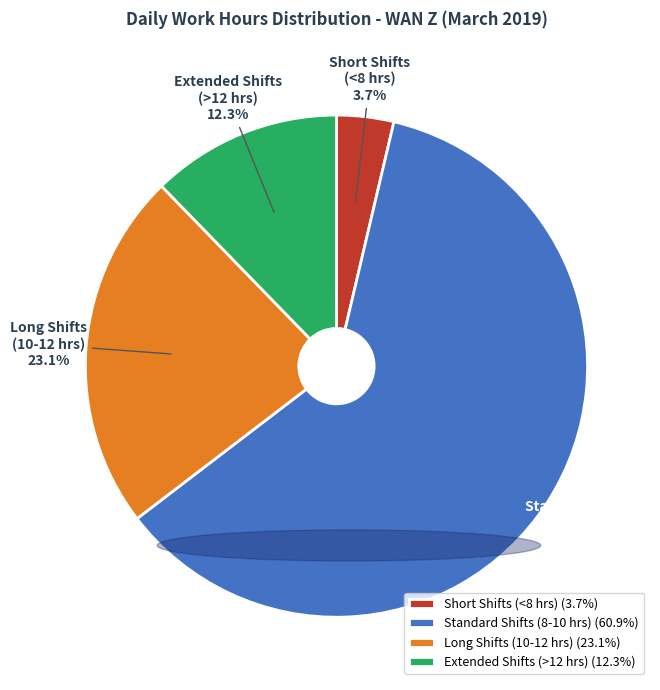

Does Long Shifts (10-12 hrs) represent more than half of the total?

No